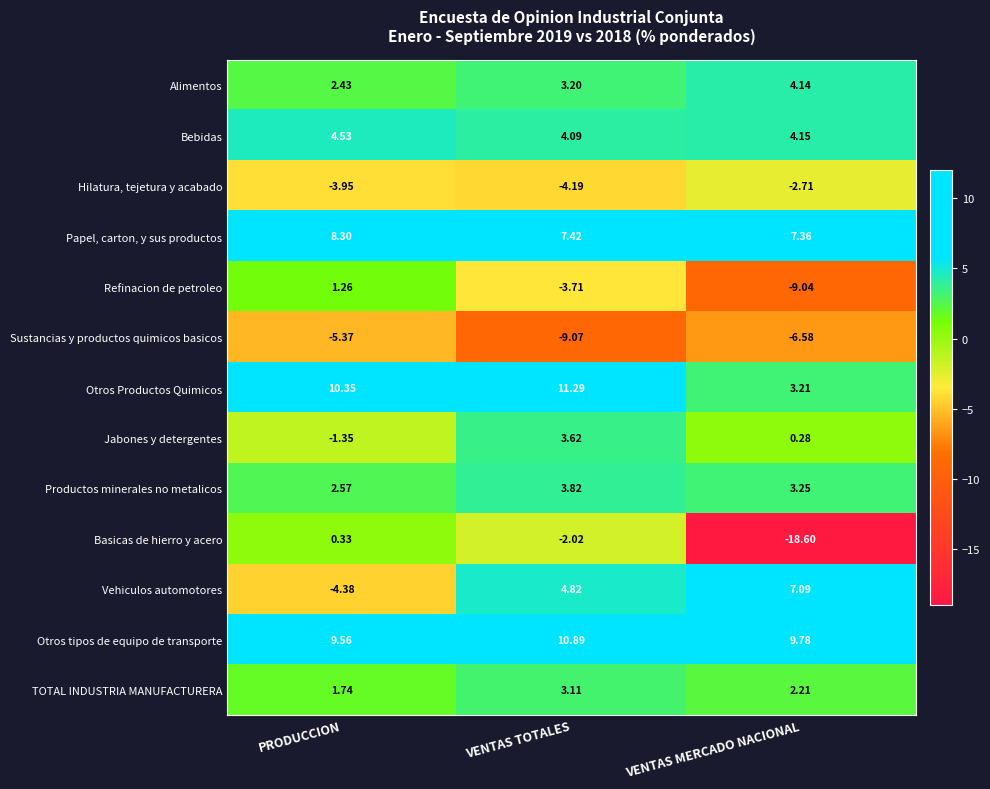

Which category has the lowest value in the Refinacion de petroleo series?

VENTAS MERCADO NACIONAL